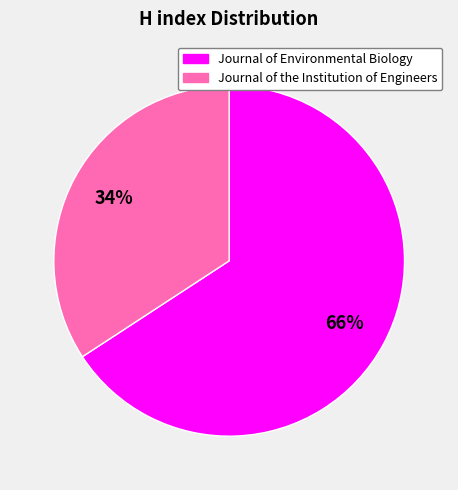

Is the sum of Journal of Environmental Biology and Journal of the Institution of Engineers greater than half?

Yes